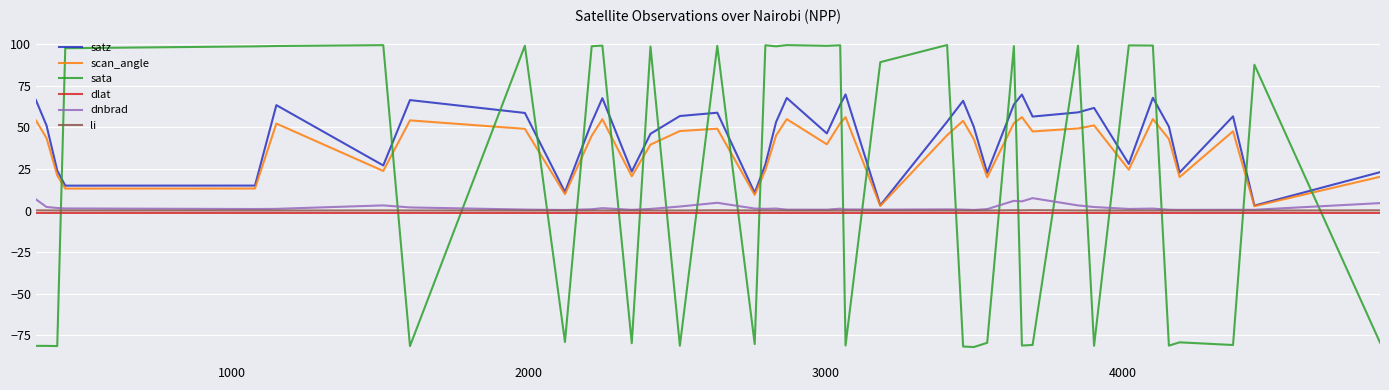

What is the average value of the satz series?

45.0